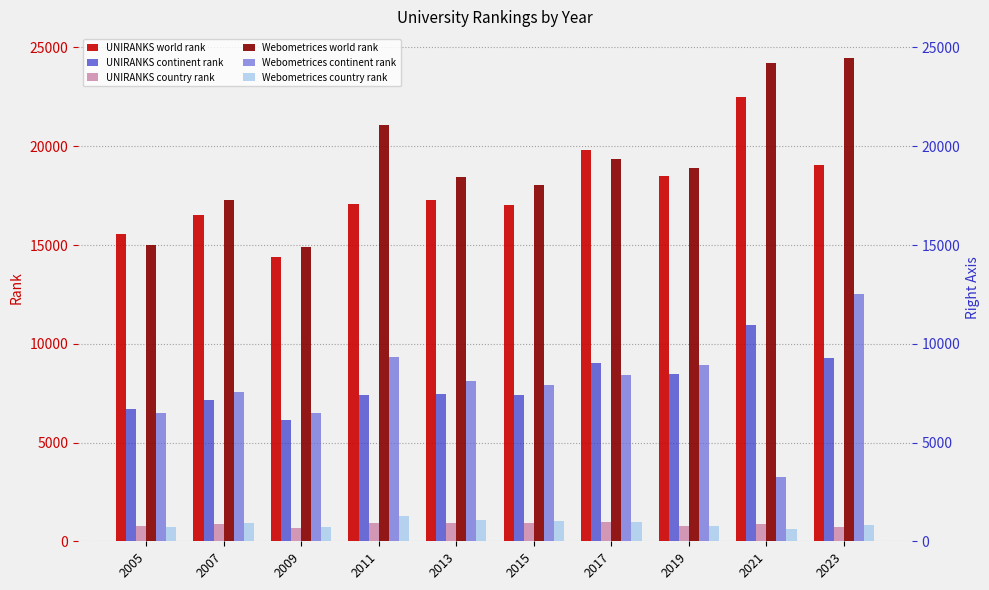

What is the approximate value of Webometrices continent rank at 2019, to the nearest 50?

8900